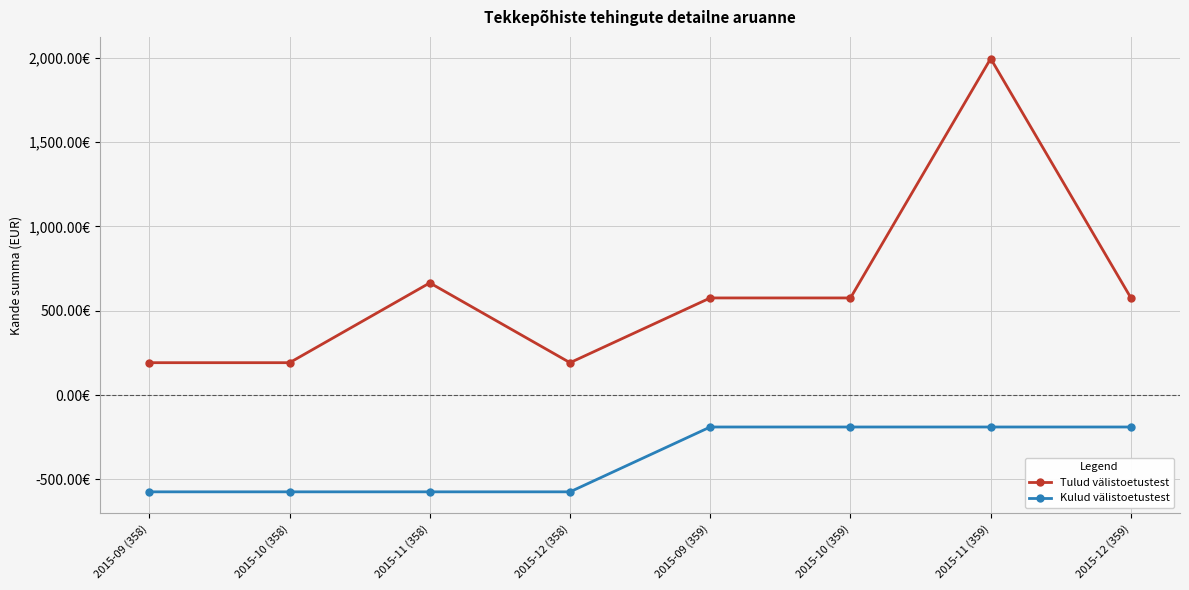

What position from the left is 2015-09 (358)?

1